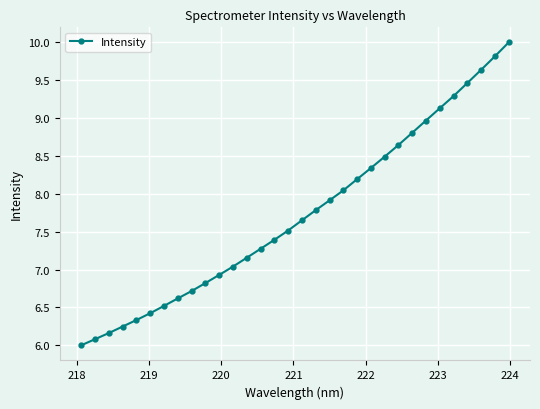

What is the greatest value displayed?

10.0